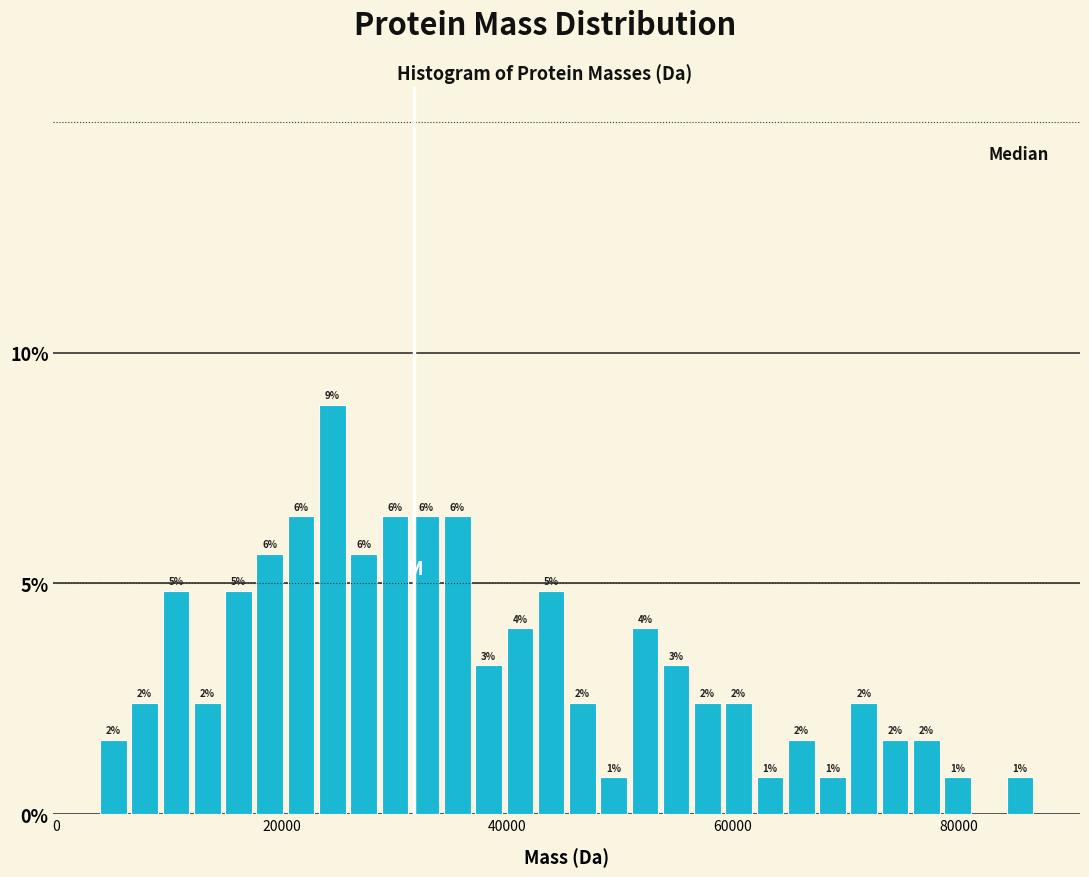

Around what value on the x-axis is the tallest bar? Give the approximate position of its centre, as read against the axis.

24000